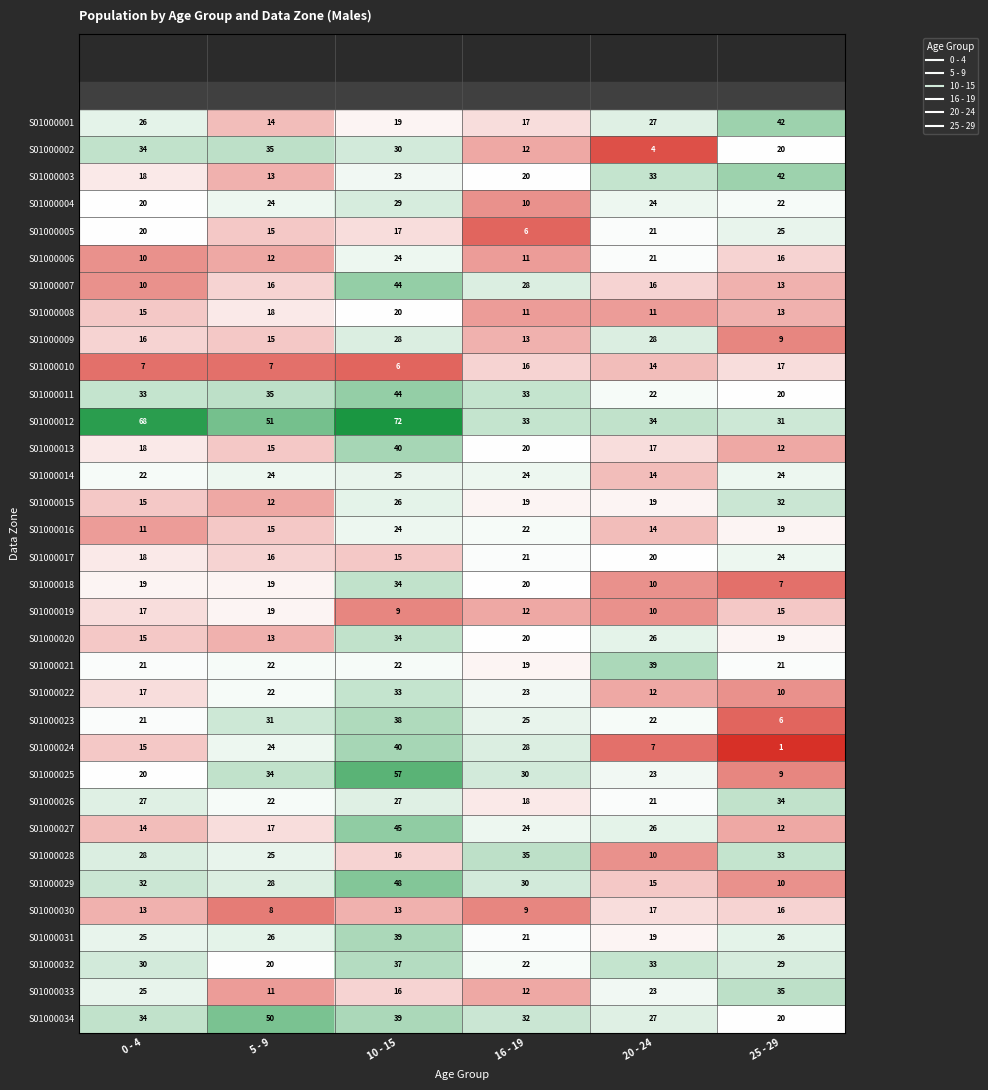

True or false: S01000032 has a value of 39 at 25 - 29.

False